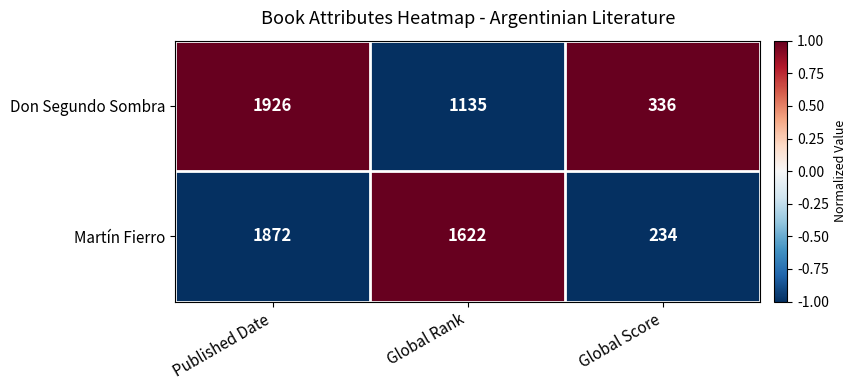

Which category has the highest value across all series?

Published Date